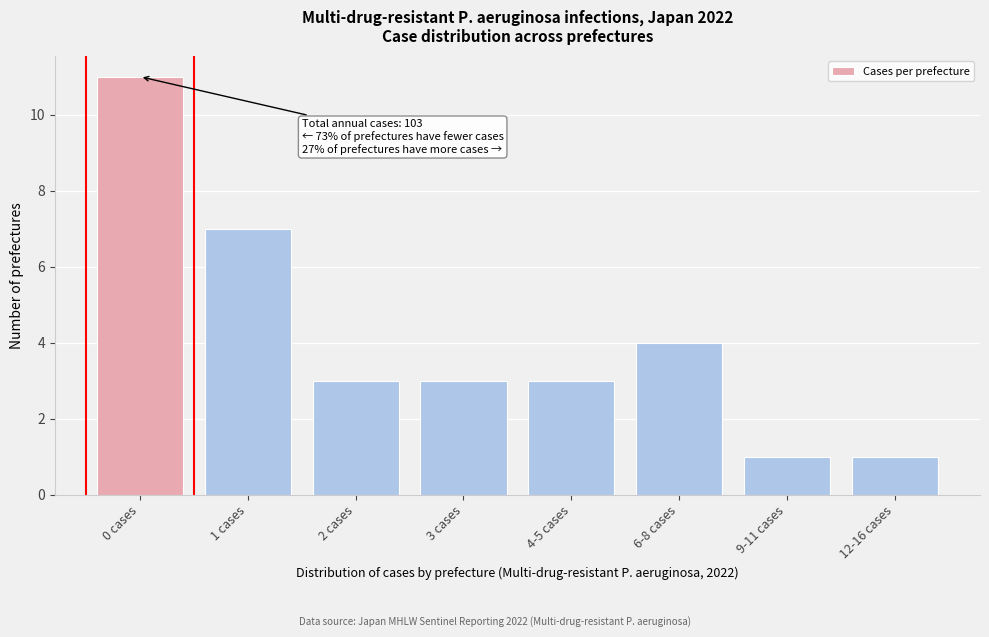

Reading right to left, transcribe all the data shown in this chart.

1	1	4	3	3	3	7	11